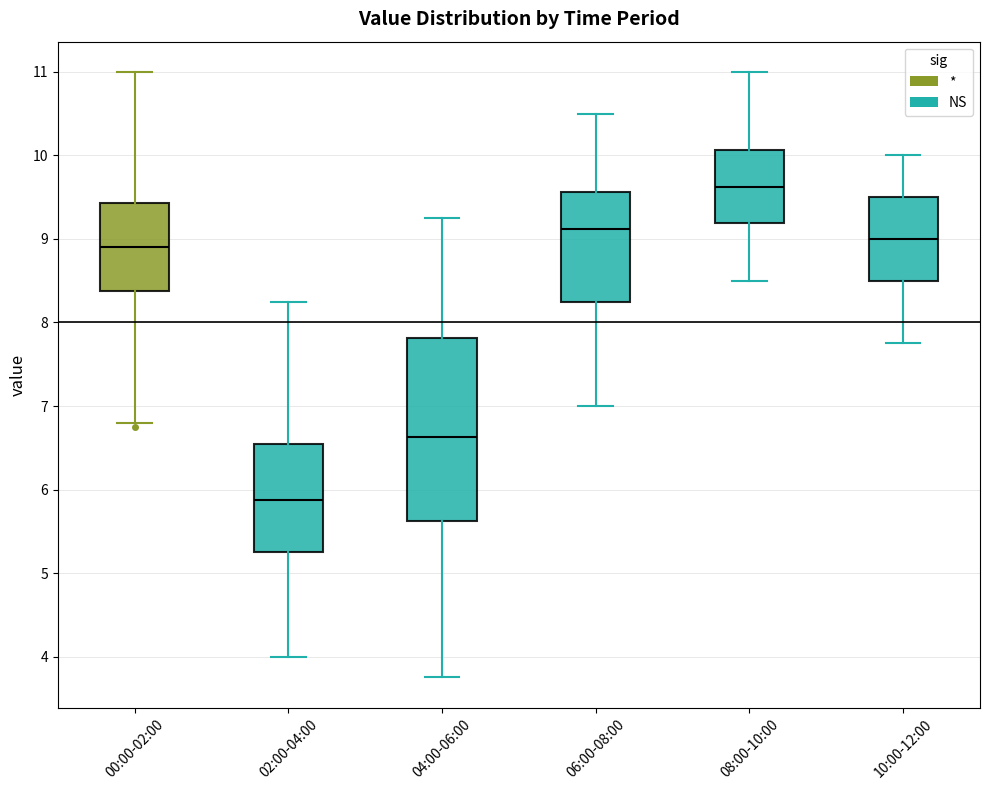

Reading left to right, transcribe this box plot: for each box, give where its median line is, the range the box spans, and where its two whiskers end, as read against the y-axis. The values are not printed on the chart, so give them approximately, as read against the axis.

00:00-02:00: median 8.9, box 8.4 to 9.4, whiskers 6.8 to 11.0
02:00-04:00: median 5.9, box 5.3 to 6.6, whiskers 4.0 to 8.3
04:00-06:00: median 6.6, box 5.6 to 7.8, whiskers 3.8 to 9.3
06:00-08:00: median 9.1, box 8.3 to 9.6, whiskers 7.0 to 10.5
08:00-10:00: median 9.6, box 9.2 to 10.1, whiskers 8.5 to 11.0
10:00-12:00: median 9.0, box 8.5 to 9.5, whiskers 7.8 to 10.0